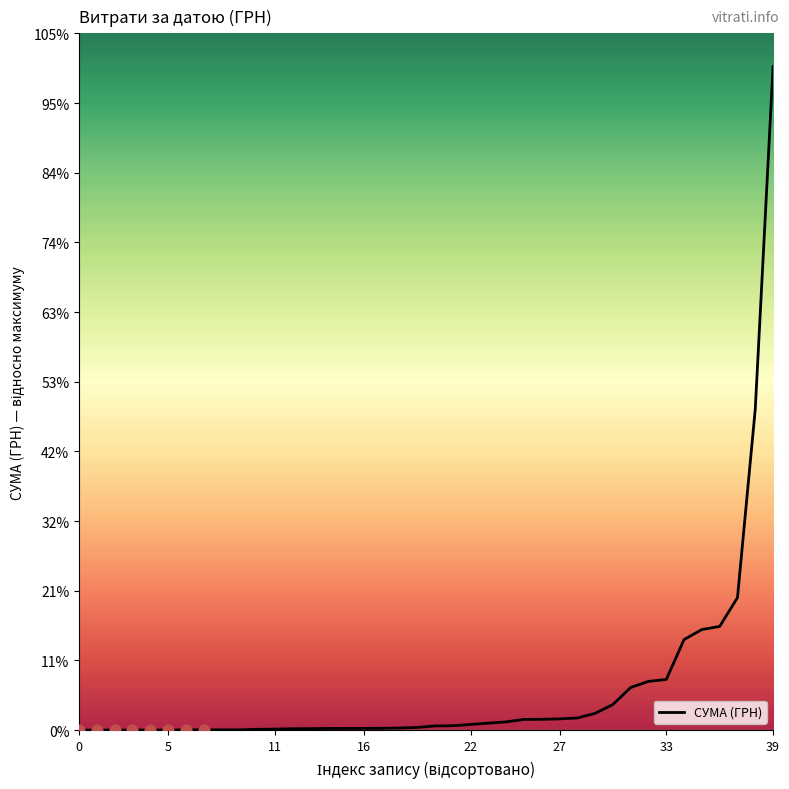

Is this an area chart (filled region under the line)?

No